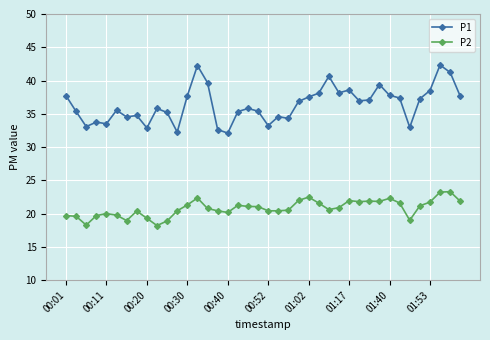

What is the value of the P1 point at the 16th from the left?

32.6